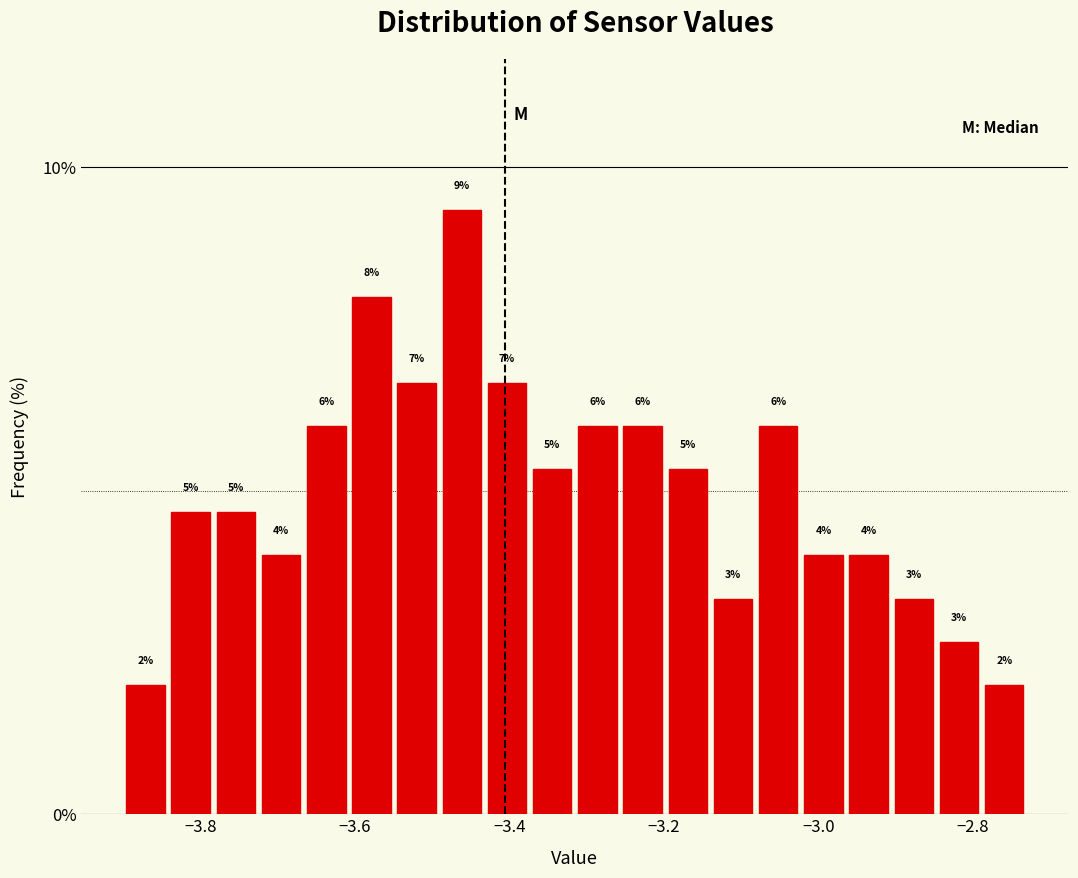

Around what value on the x-axis is the tallest bar? Give the approximate position of its centre, as read against the axis.

-3.46